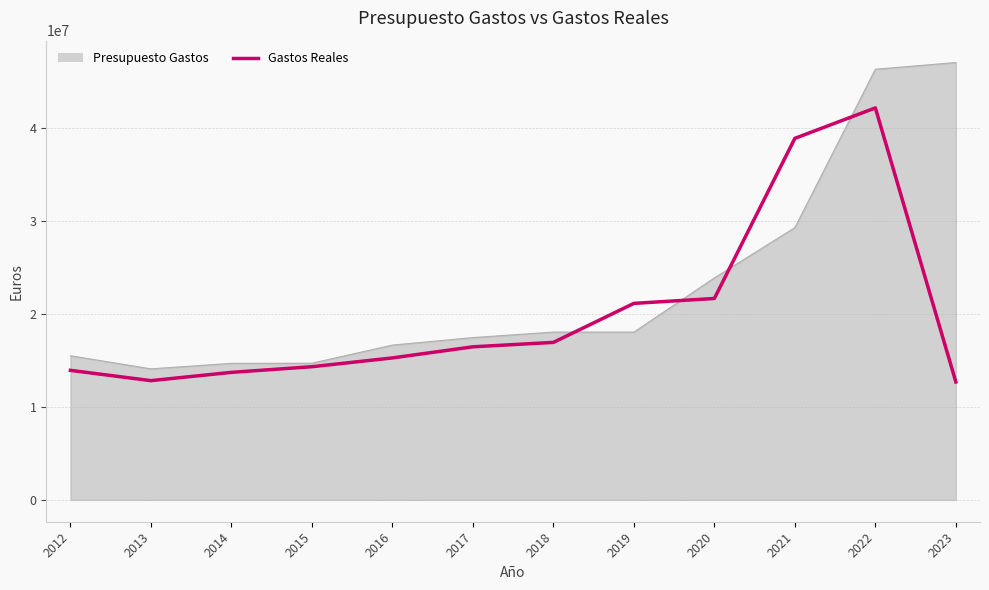

What is the smallest value displayed?

12701134.3